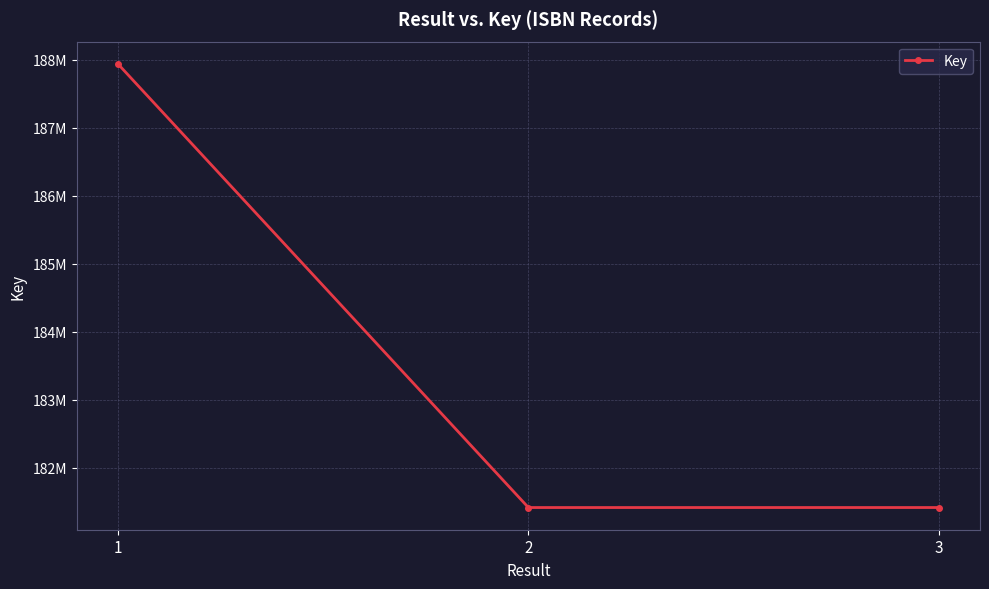

Is this an area chart (filled region under the line)?

No